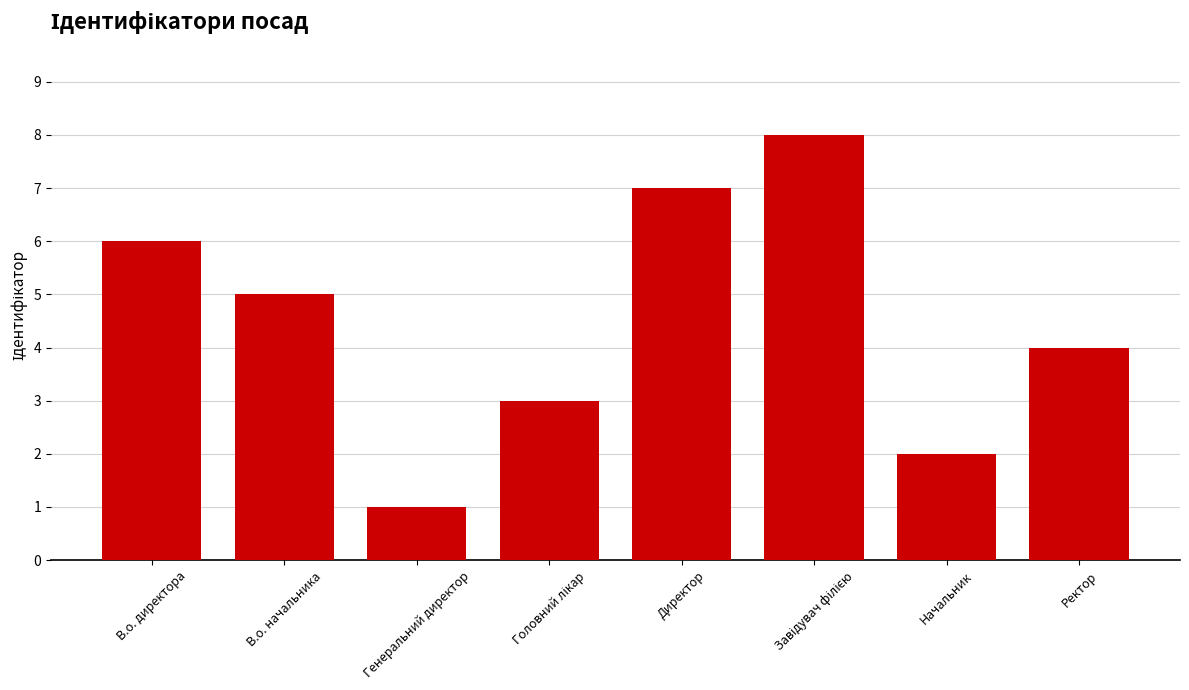

True or false: the data shows 2 at Начальник.

True